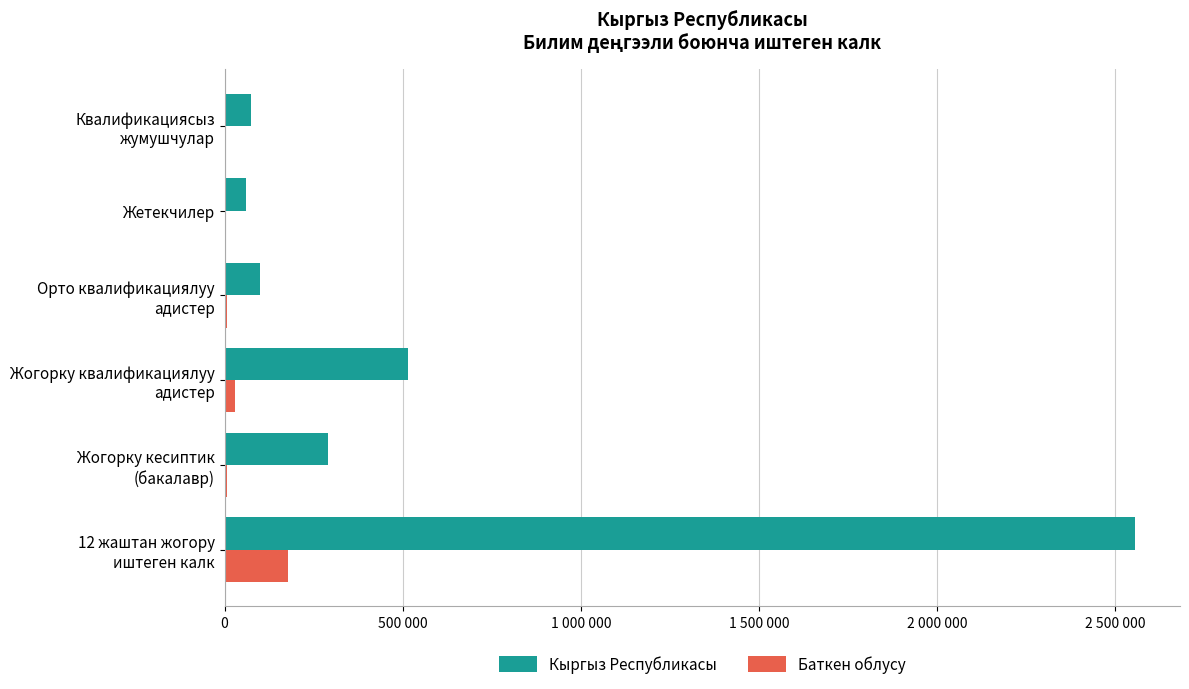

What are all the series names shown in the legend?

Кыргыз Республикасы, Баткен облусу